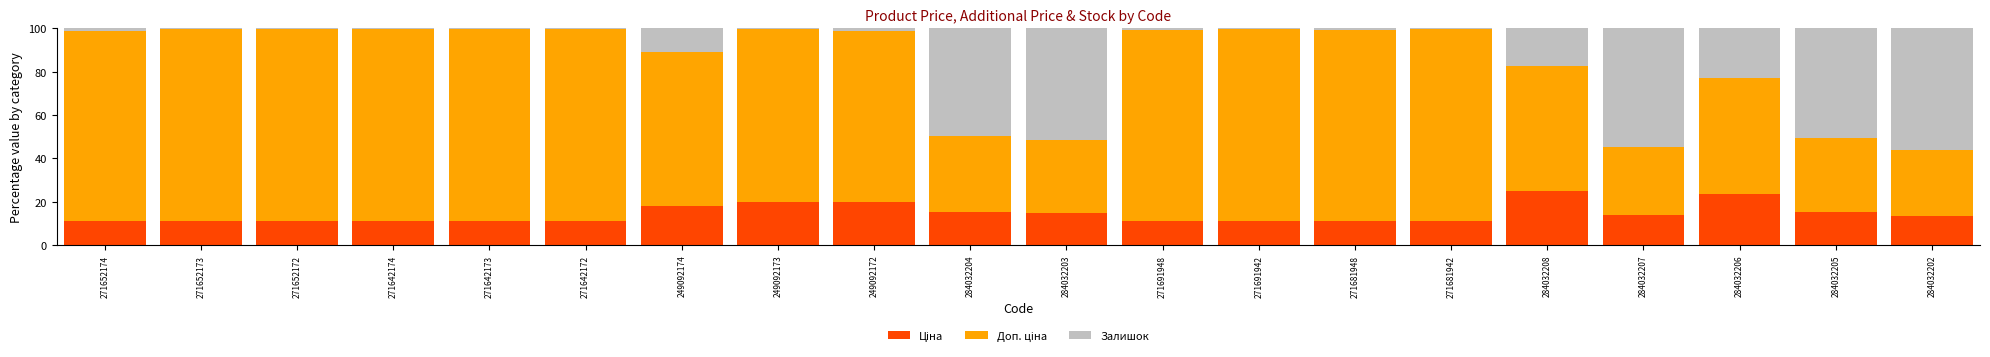

What is the value of the Ціна bar at the 7th from the left?

17.8